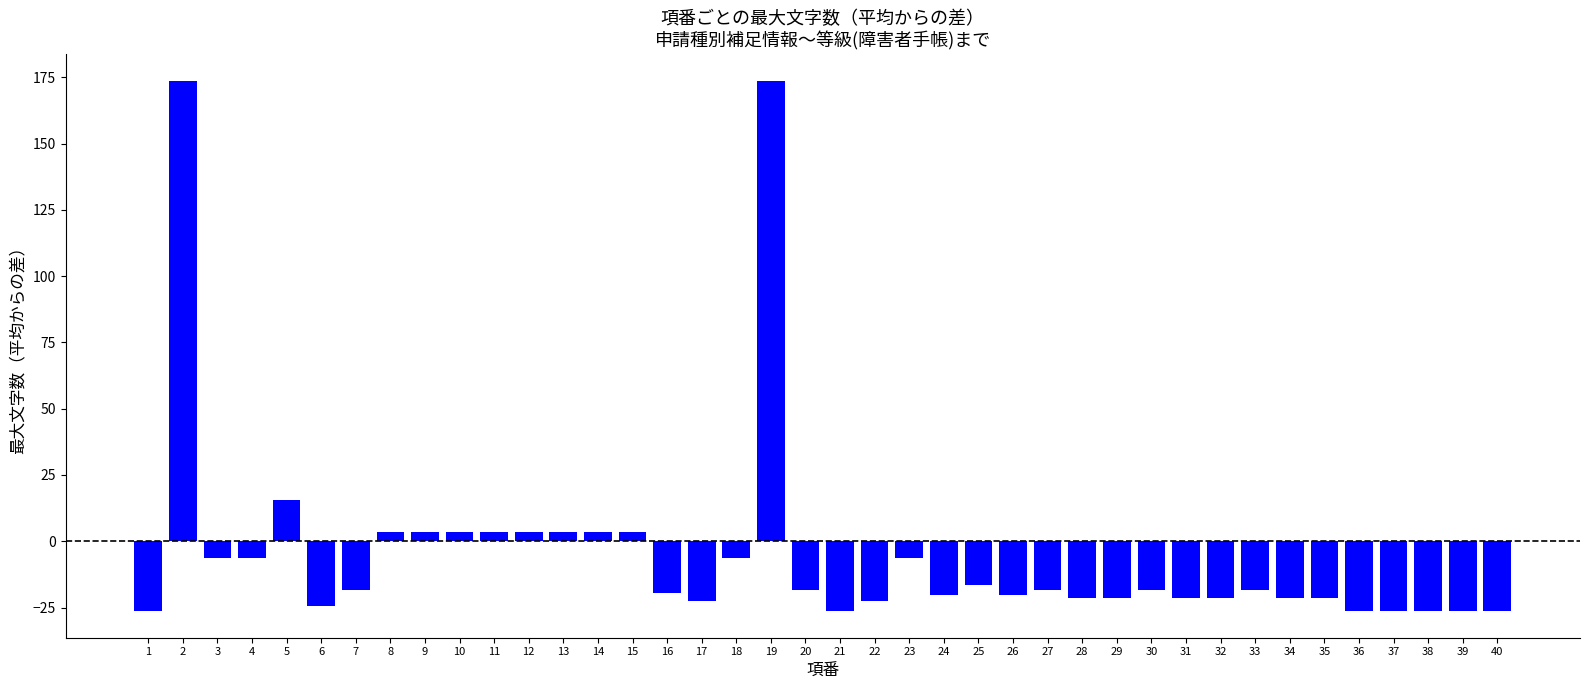

What is the maximum value shown in the chart?

173.6